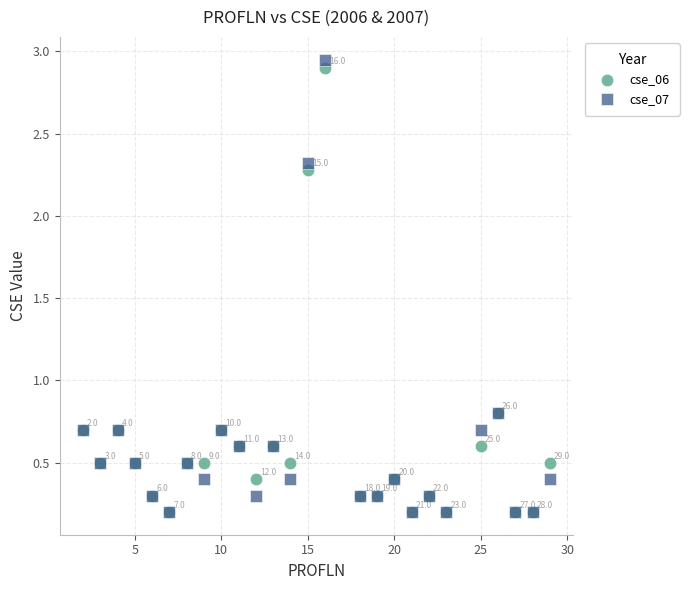

What are all the series names shown in the legend?

cse_06, cse_07